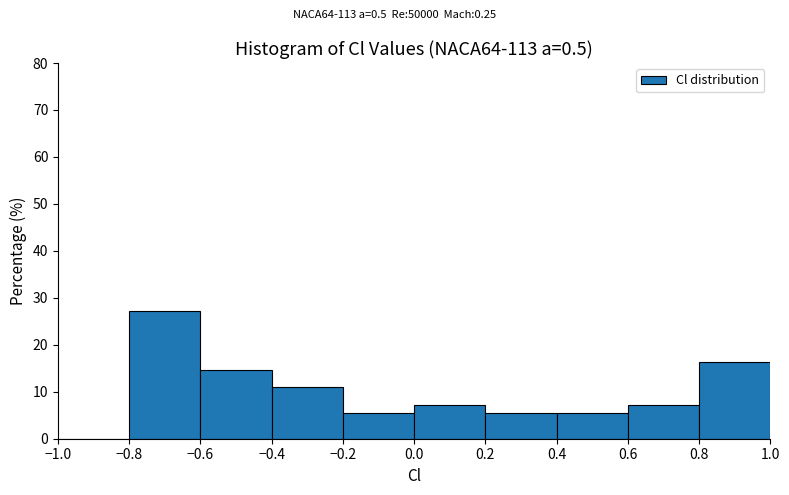

Reading left to right, list every bar in this chart as the range it spans on the x-axis followed by its height. The values are not printed on the chart, so give them approximately, as read against the axis.

-1.0 to -0.8: 0
-0.8 to -0.6: 27
-0.6 to -0.4: 15
-0.4 to -0.2: 11
-0.2 to 0.0: 5
0.0 to 0.2: 7
0.2 to 0.4: 5
0.4 to 0.6: 5
0.6 to 0.8: 7
0.8 to 1.0: 16